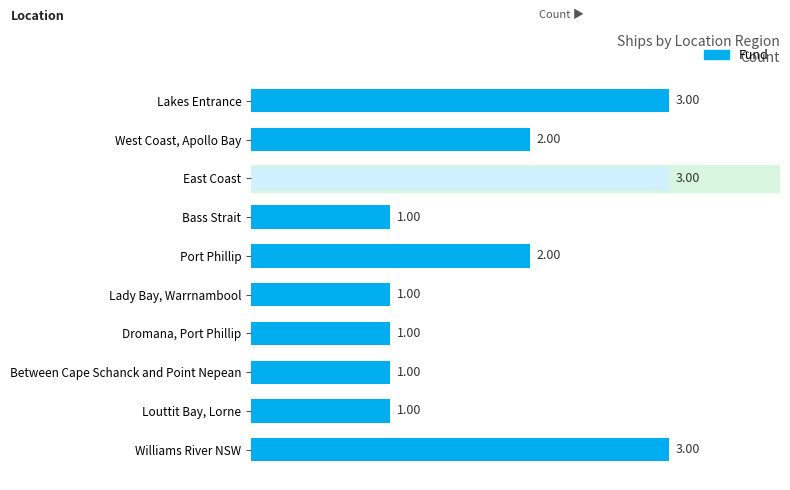

What is the smallest value displayed?

1